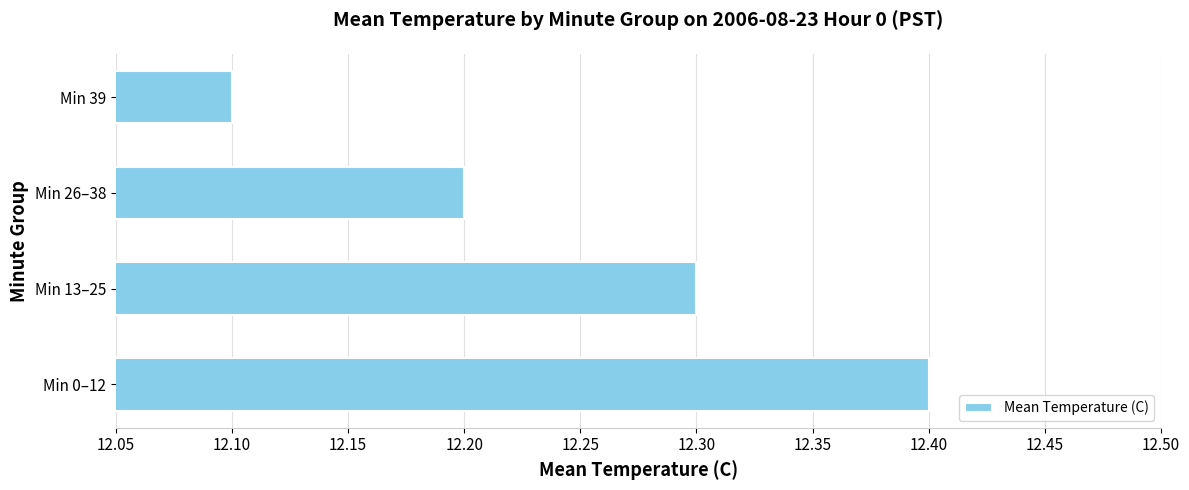

What is the greatest value displayed?

12.4